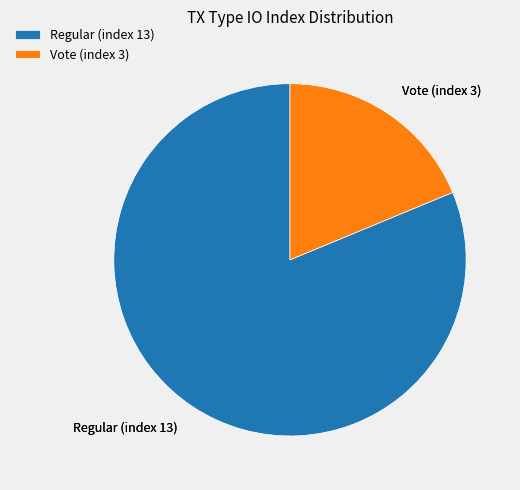

Which slice is the largest?

Regular (index 13)